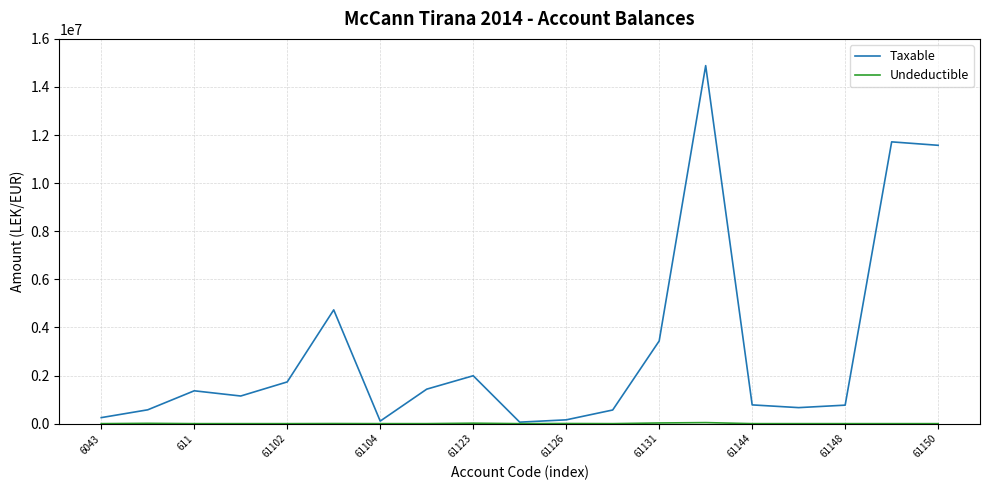

Which series has the widest spread of values?

Taxable